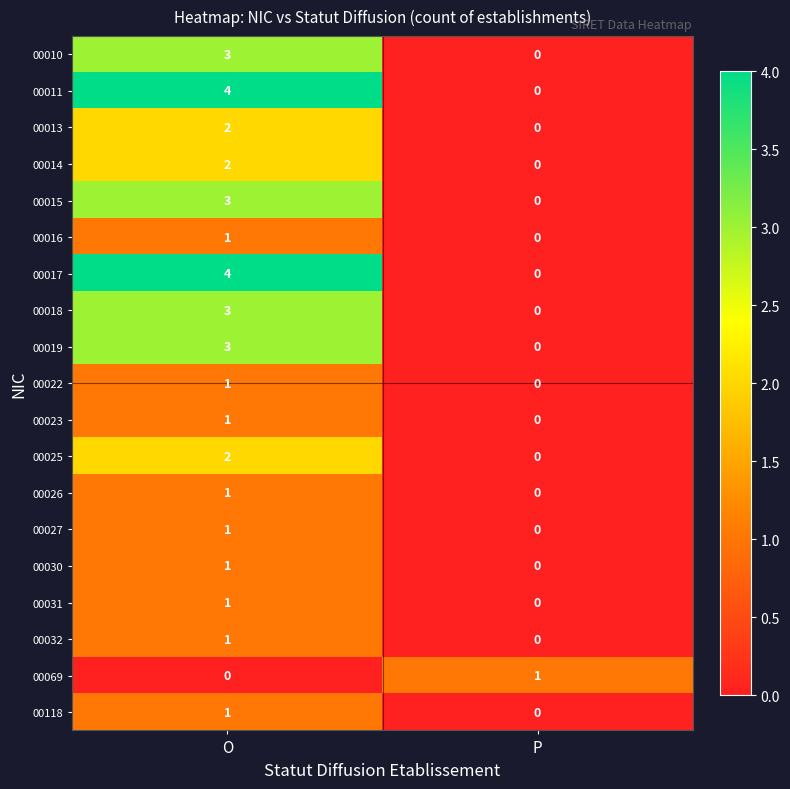

What is the total value across all series at O?

35